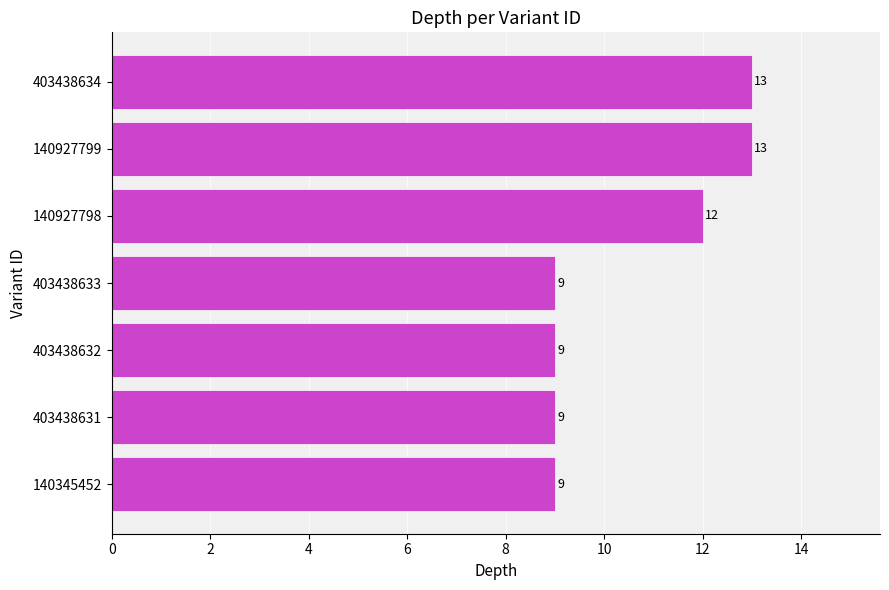

What is the average value?

11